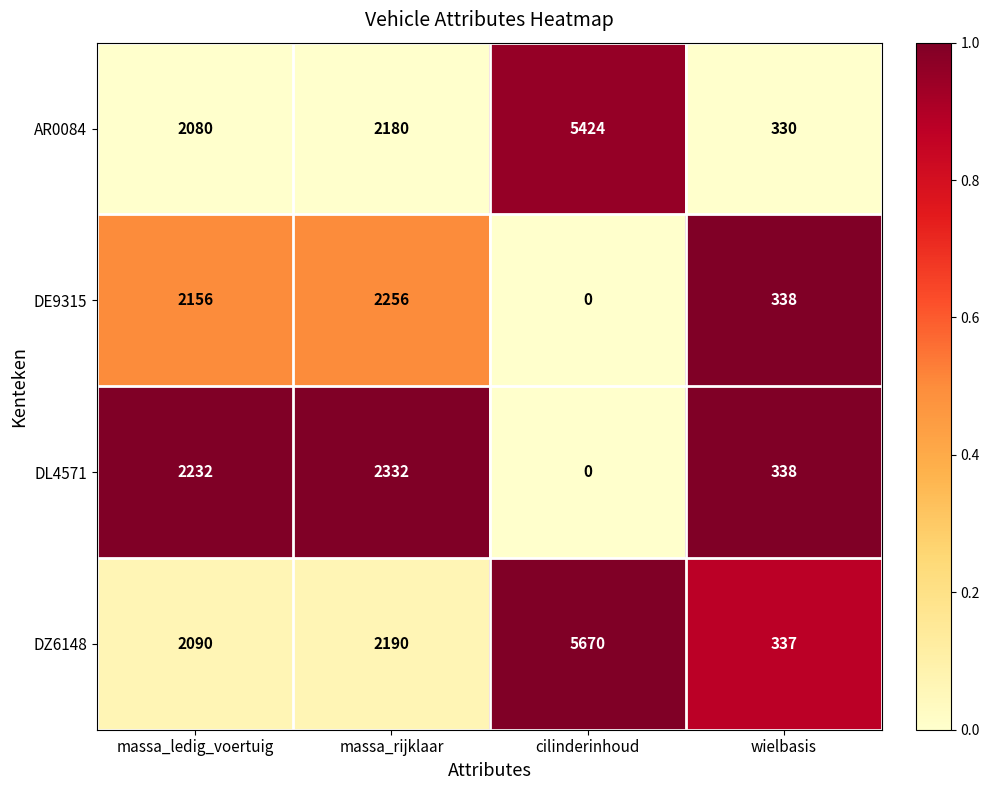

What is the total value across all series at cilinderinhoud?

11094